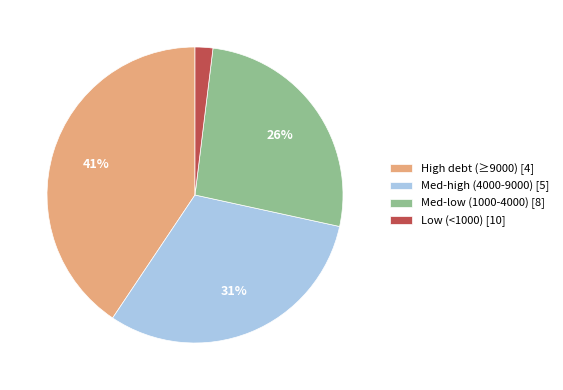

Between Low (<1000) [10] and Med-low (1000-4000) [8], which is larger?

Med-low (1000-4000) [8]